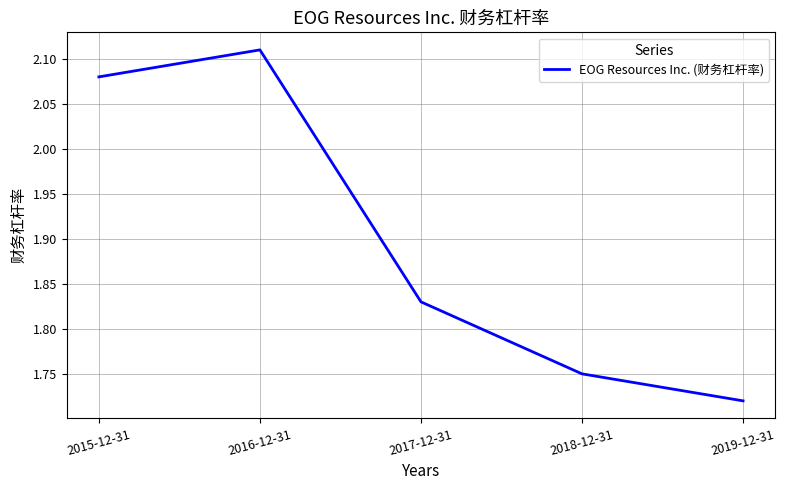

True or false: there are more than 0 points higher than both neighbors.

True